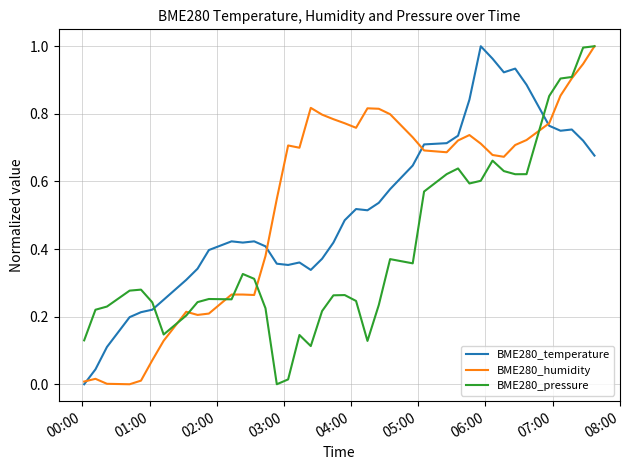

True or false: BME280_temperature and BME280_pressure cross at least once.

True